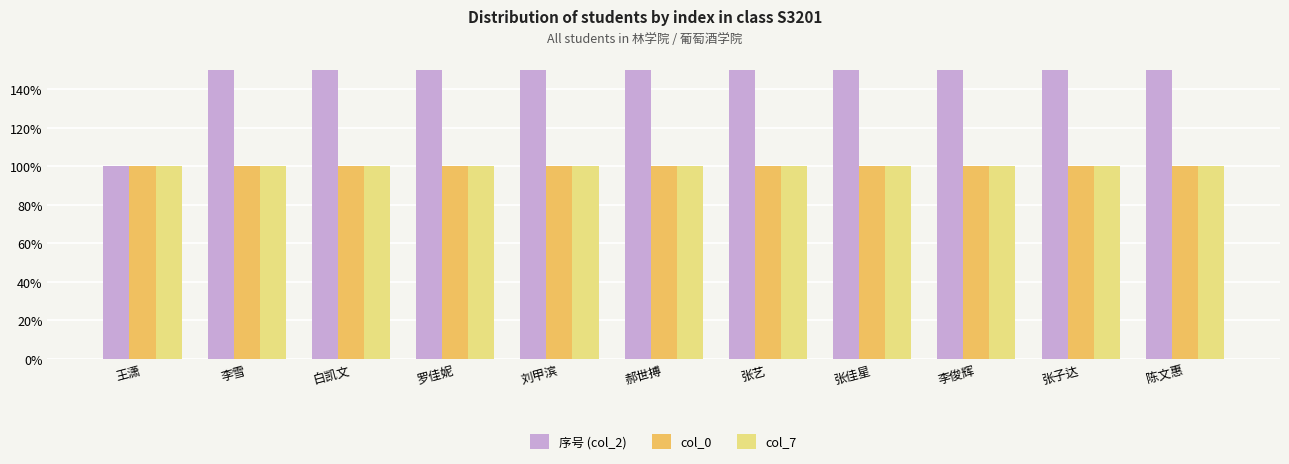

How many bars are there in total?

33